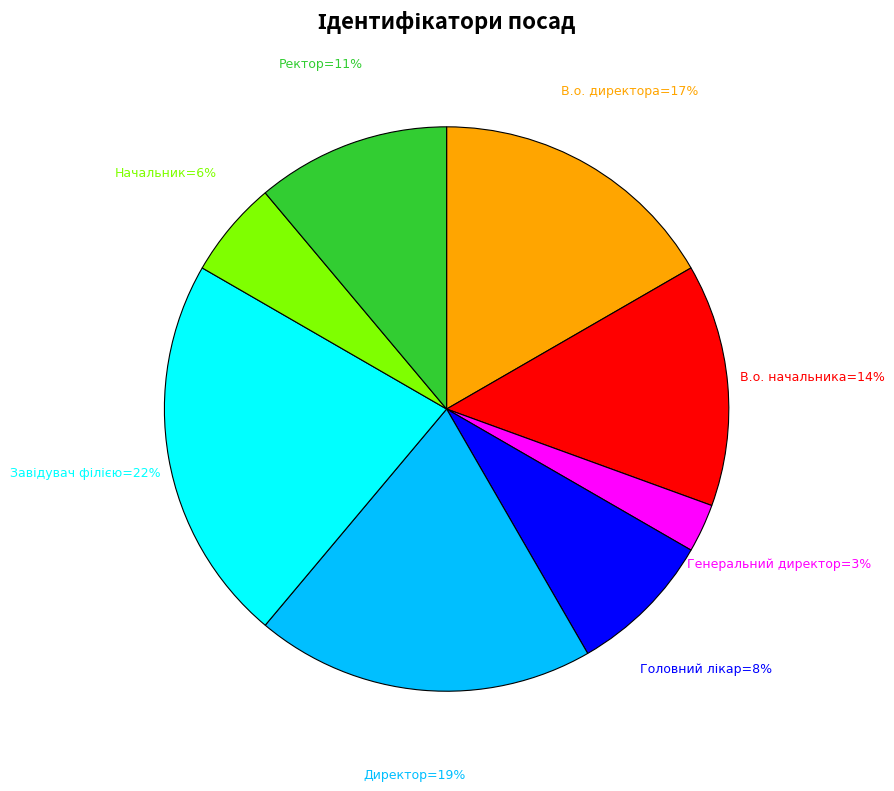

To the nearest percent, what is the average slice percentage?

12%